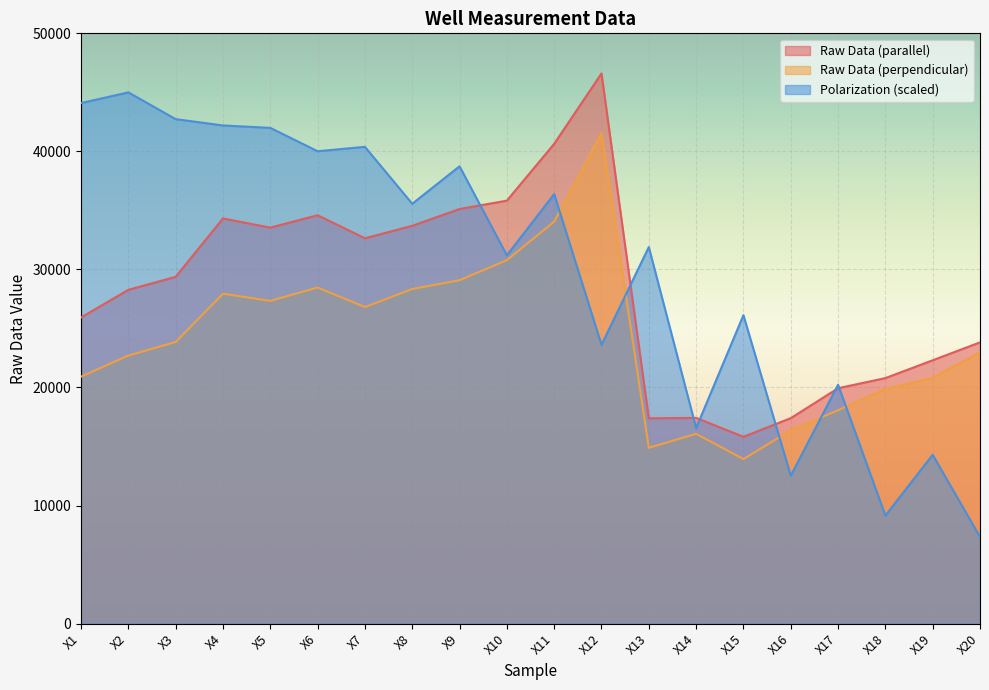

At which category is the sum across all series the highest?

X12